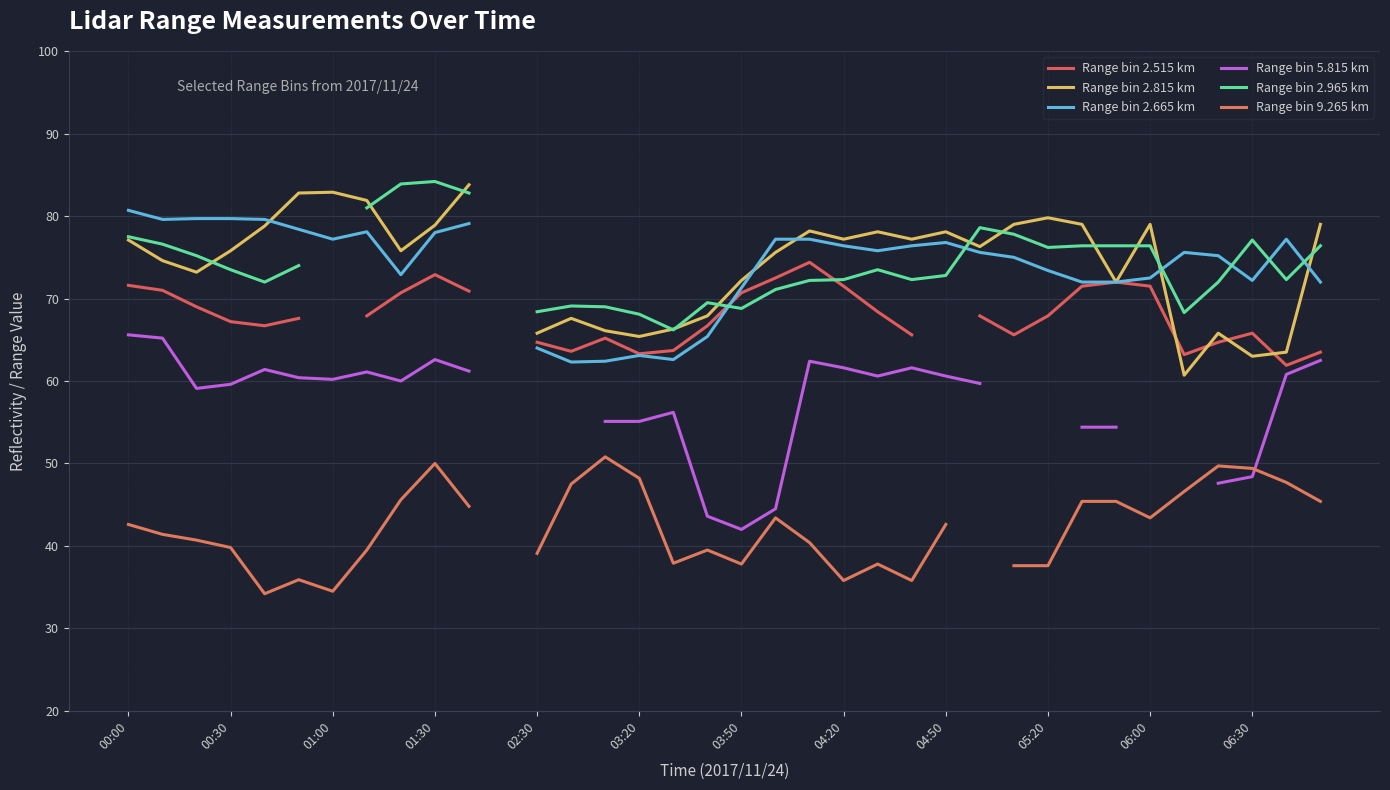

How many values in the Range bin 2.965 km series are below 72?

9